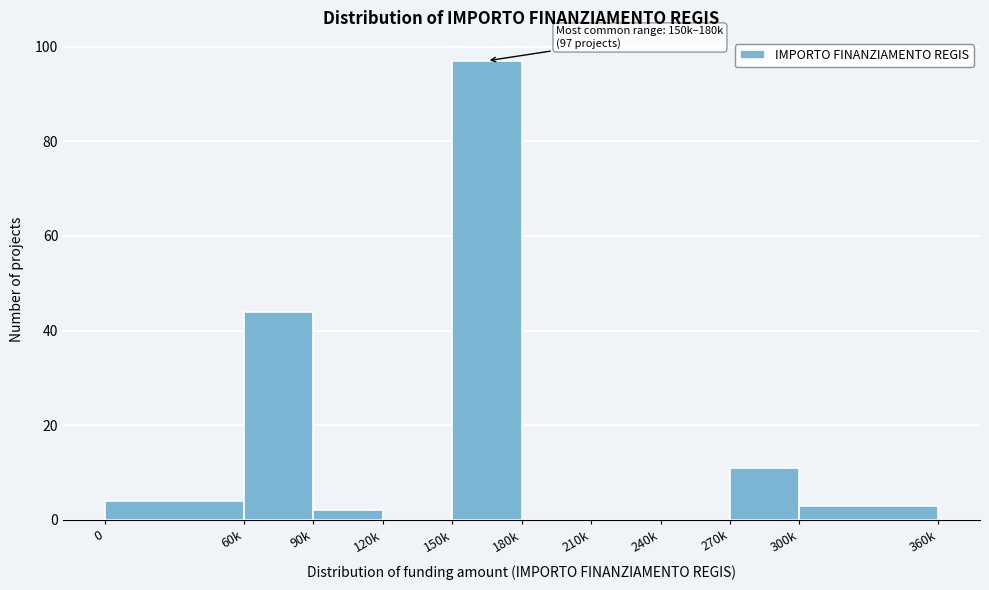

Reading right to left, extract all data points from this chart.

300k=3	270k=11	240k=0	210k=0	180k=0	150k=97	120k=0	90k=2	60k=44	0=4